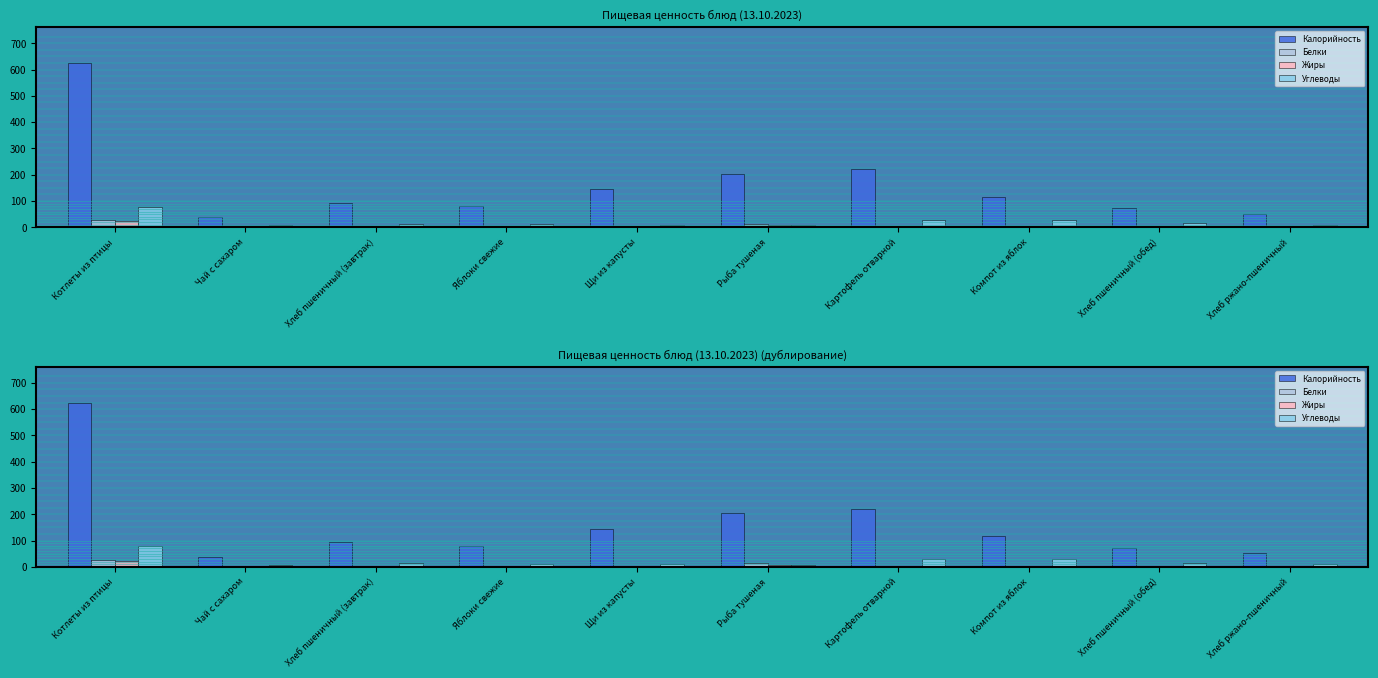

The Калорийность series shows 349.5 at Картофель отварной. True or false?

False